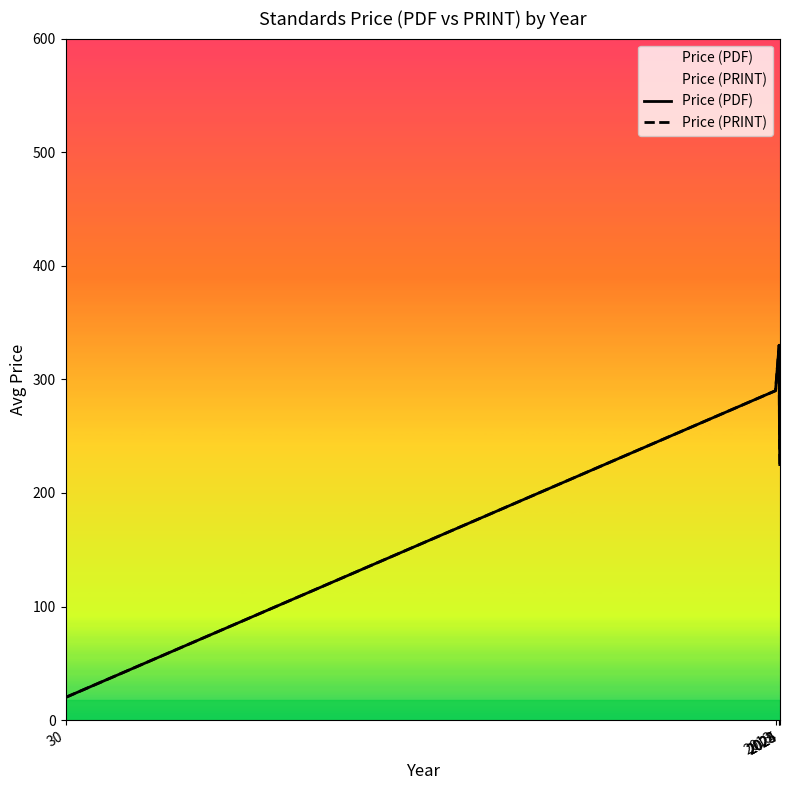

At 2024, list the series in order from largest to smallest.

Price (PRINT), Price (PDF)